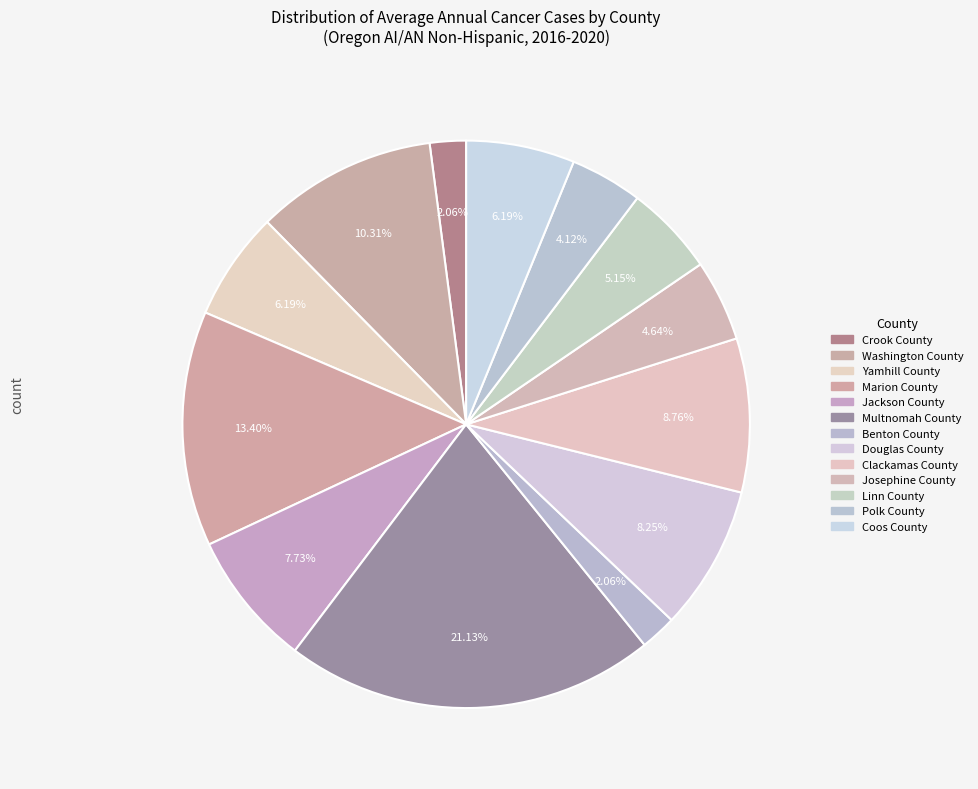

How many segments does this pie chart have?

13